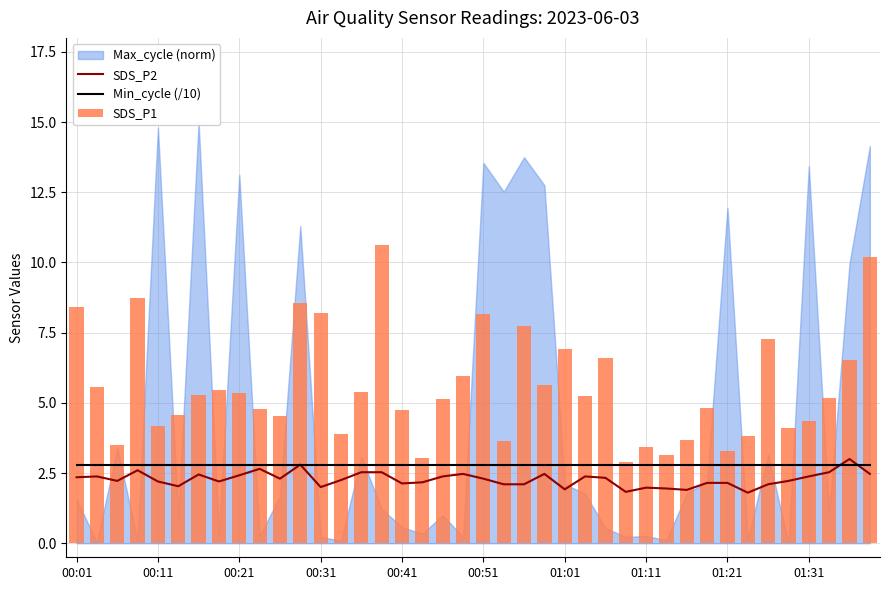

What is the spread (max minus min) of values at 22?

5.7